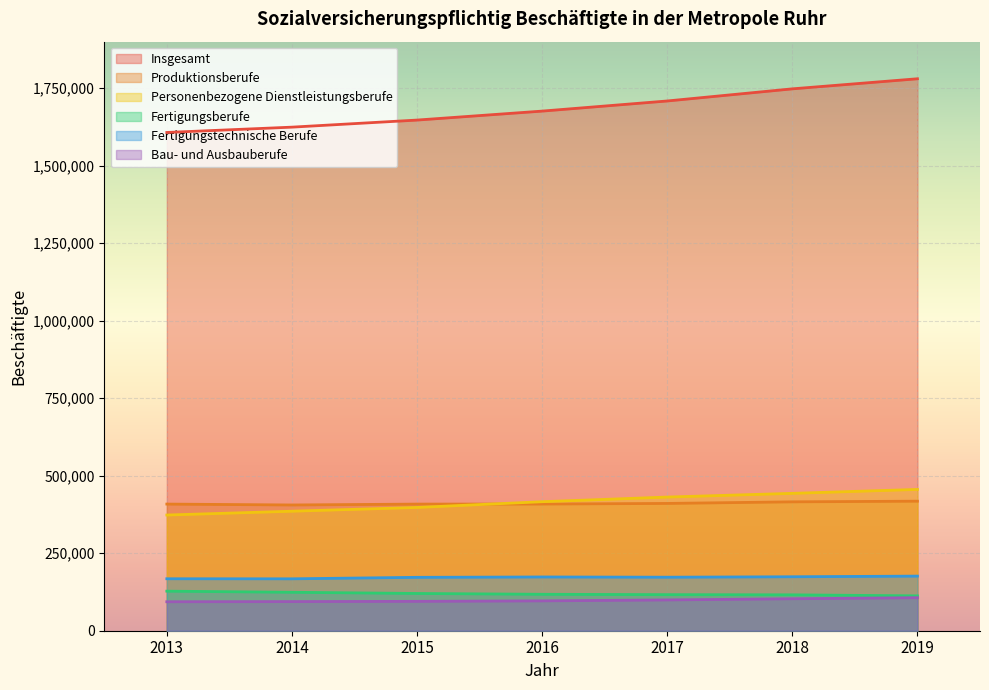

What is the sum of the Bau- und Ausbauberufe values at 2018 and 2015?

197854